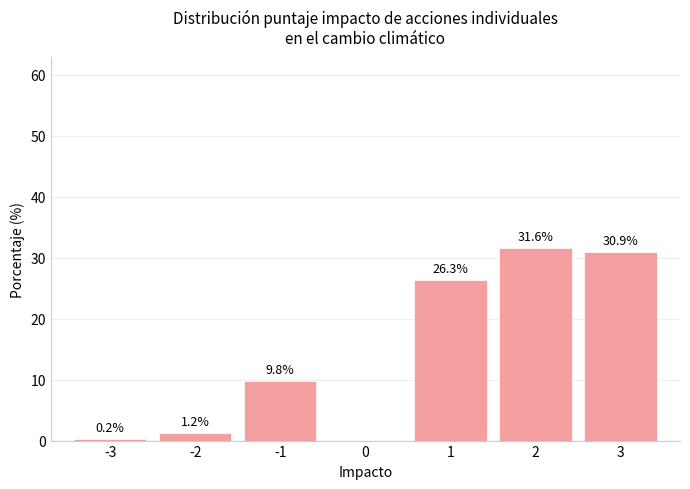

Reading left to right, transcribe all the data shown in this chart.

-3=0.2	-2=1.2	-1=9.8	0=0.0	1=26.3	2=31.6	3=30.9